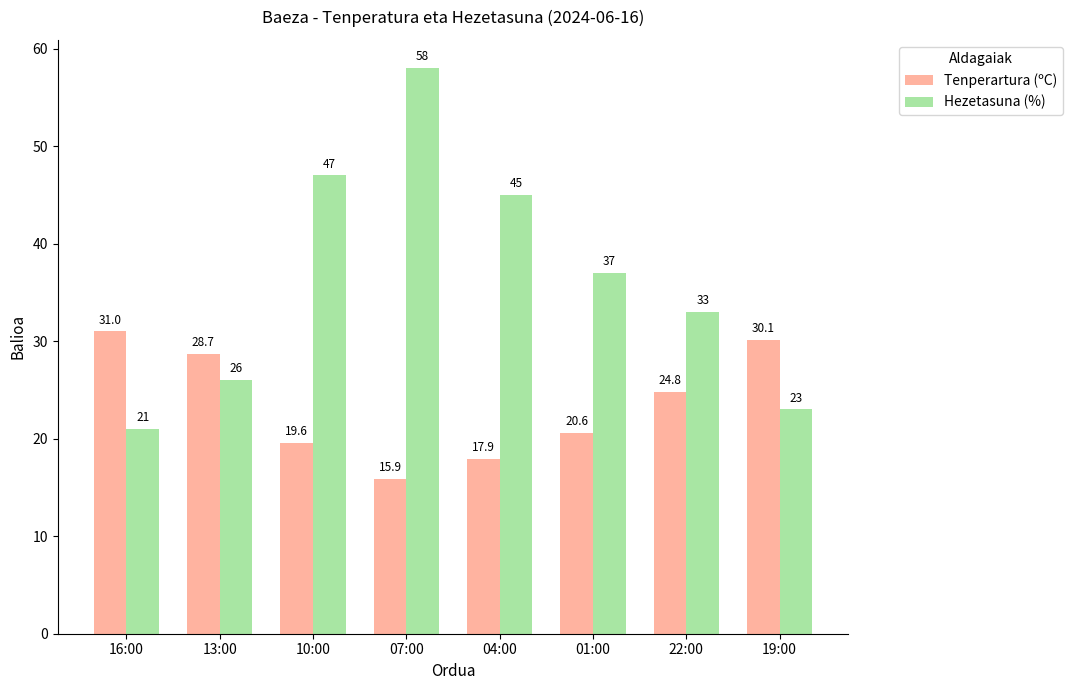

Between 04:00 and 22:00, which series saw the biggest shift?

Hezetasuna (%)